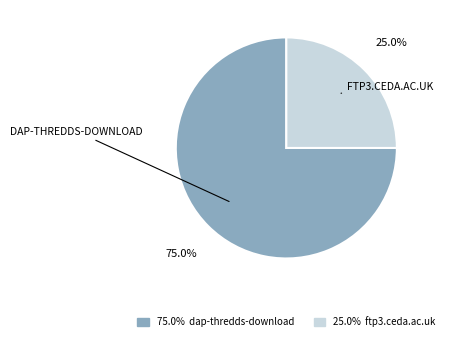

Is there any slice that represents more than half of the pie?

Yes